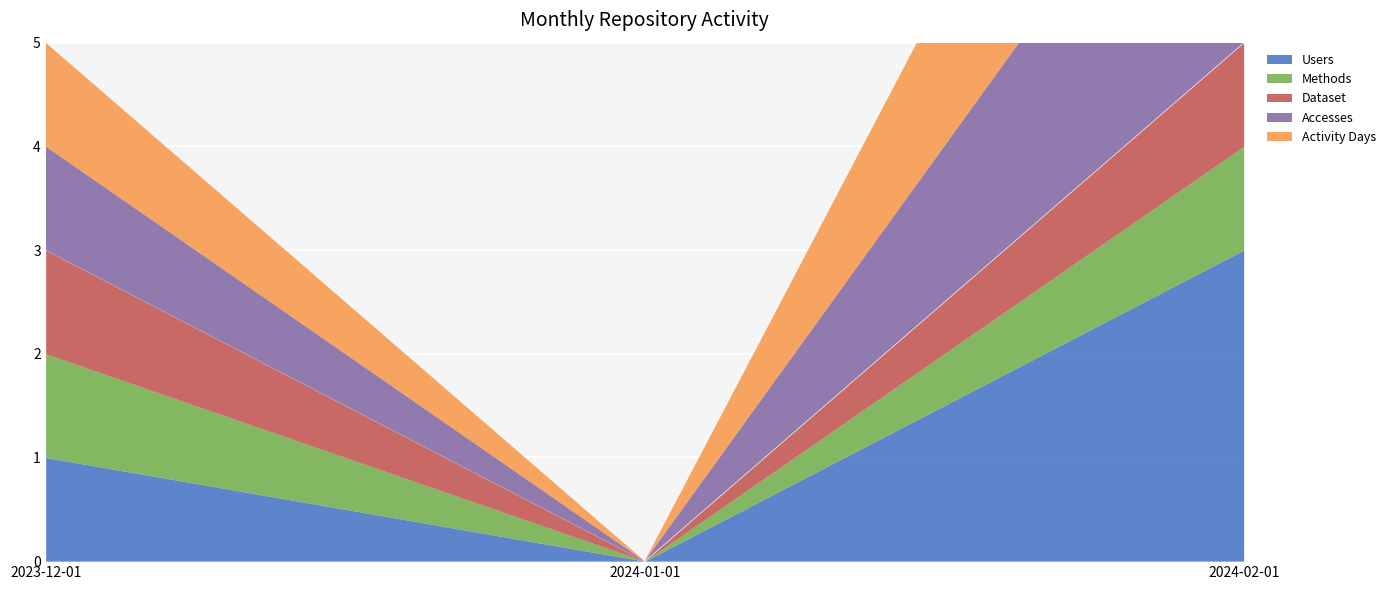

Does the chart display data point markers on the line(s)?

No